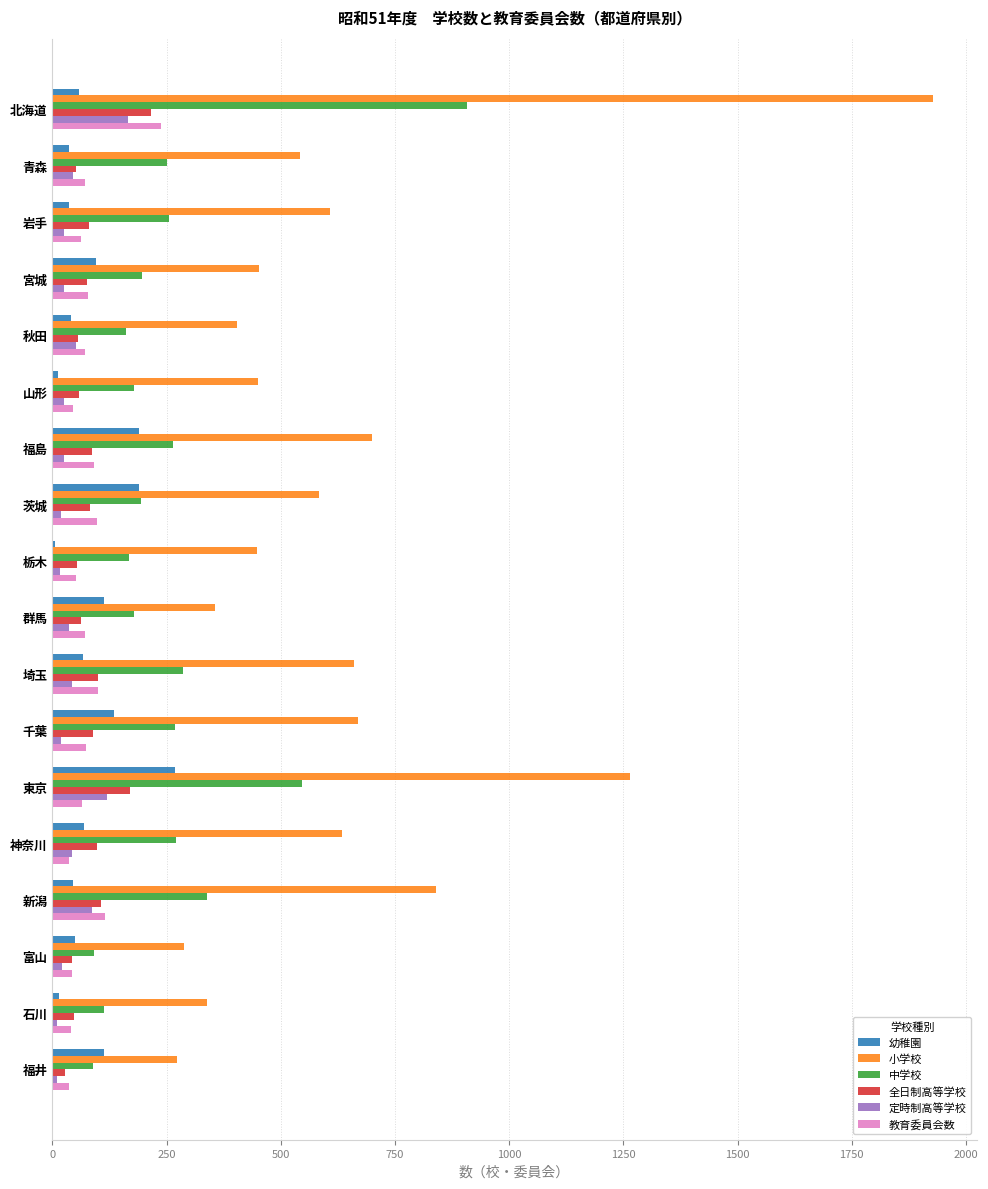

The 全日制高等学校 series shows 56 at 秋田. True or false?

True